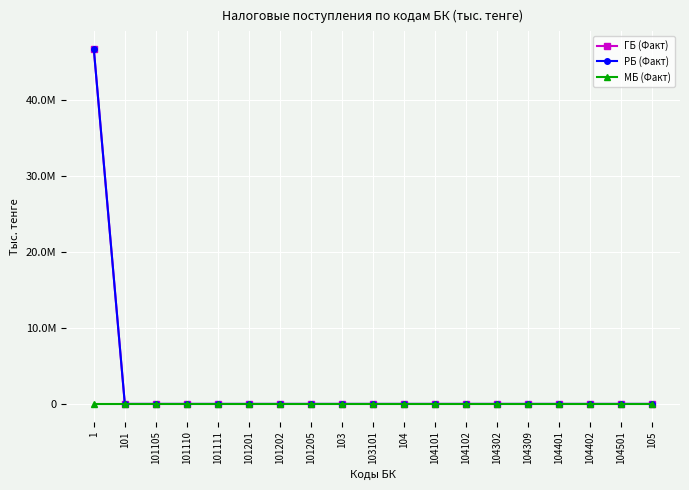

The value of РБ (Факт) at 104309 is 23055635. True or false?

False